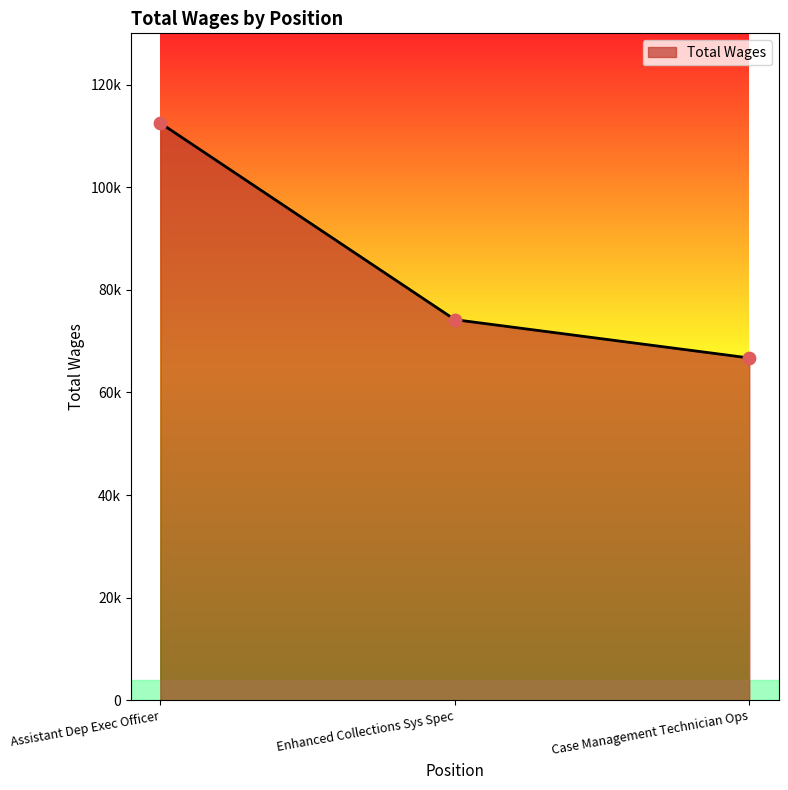

Is this an area chart (filled region under the line)?

Yes